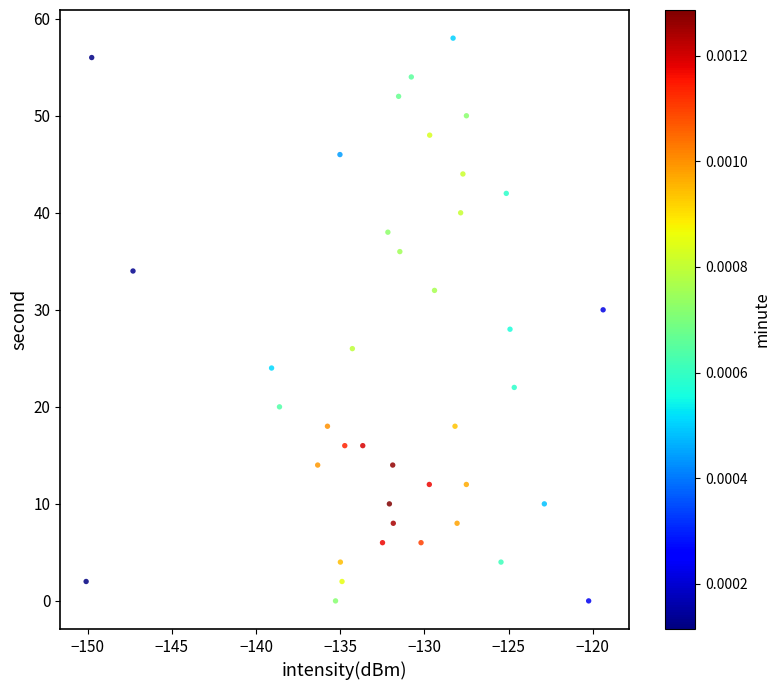

What is the range of Y values (max minus min)?

58